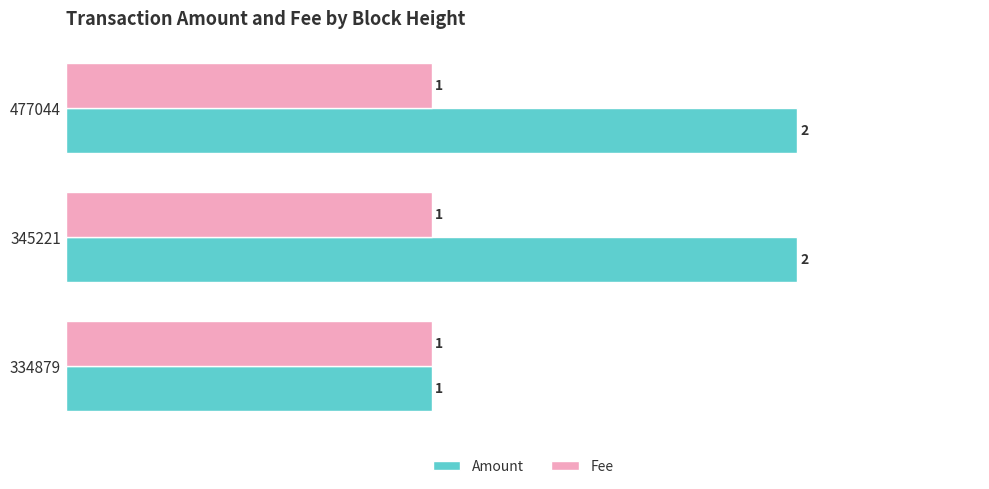

Which series changed the most between 334879 and 345221?

Amount